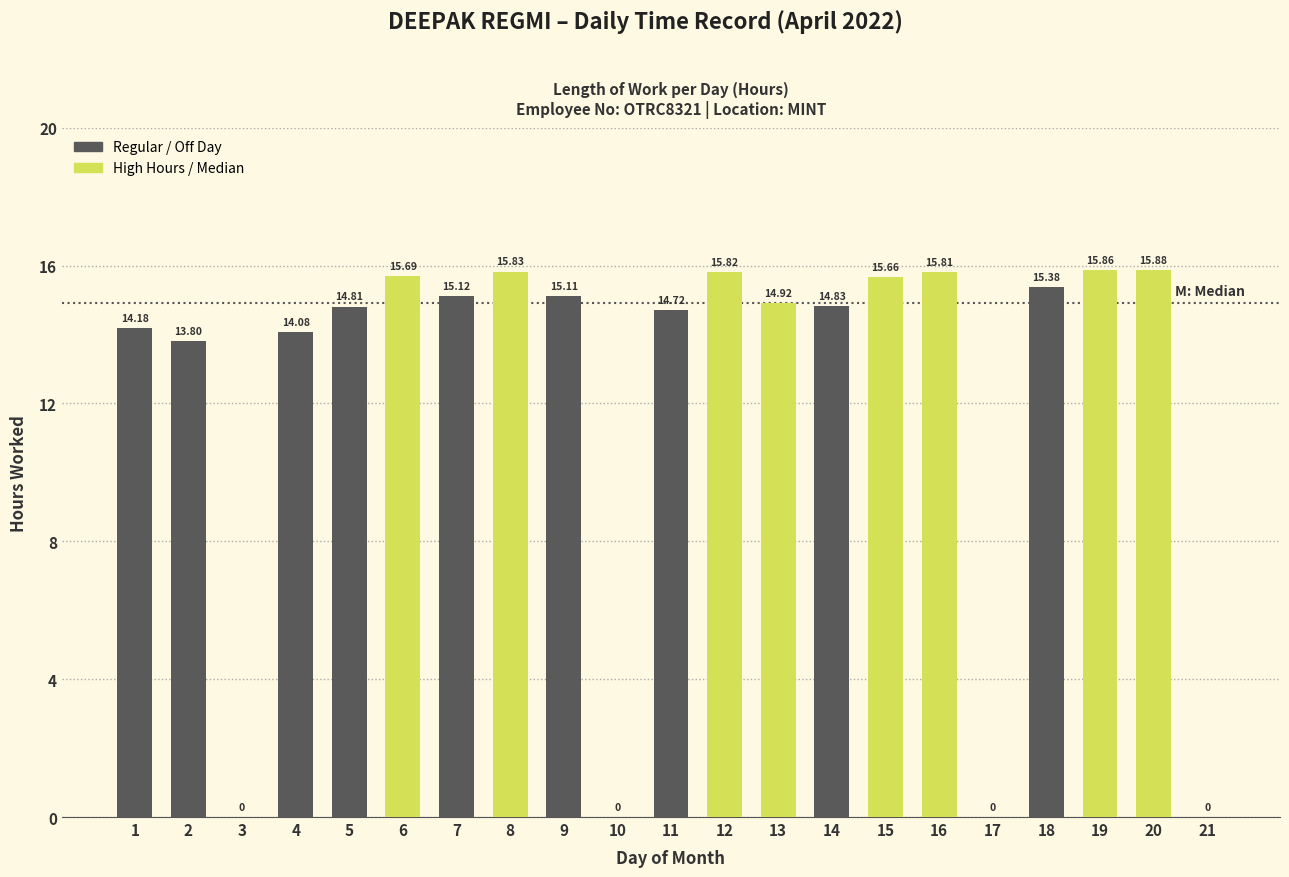

What is the sum of the values at 16 and 18?

31.2